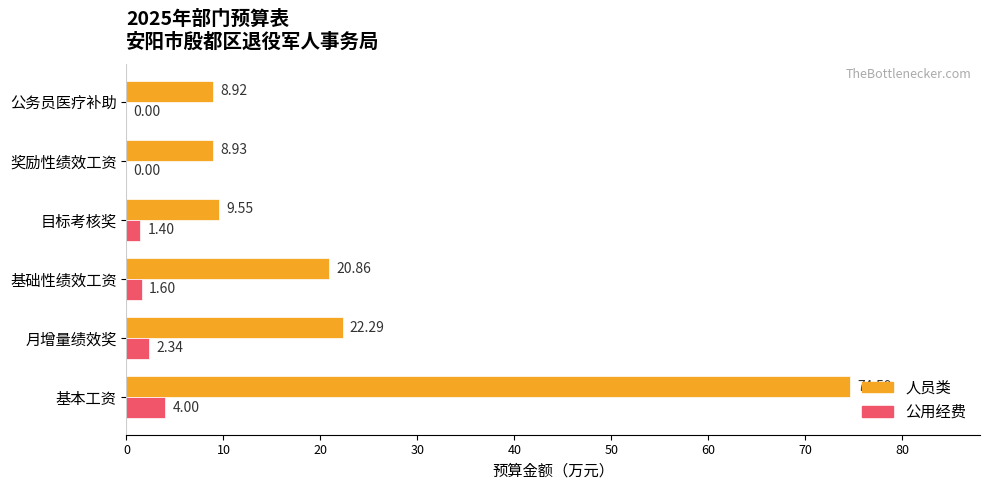

What are all the series names shown in the legend?

人员类, 公用经费